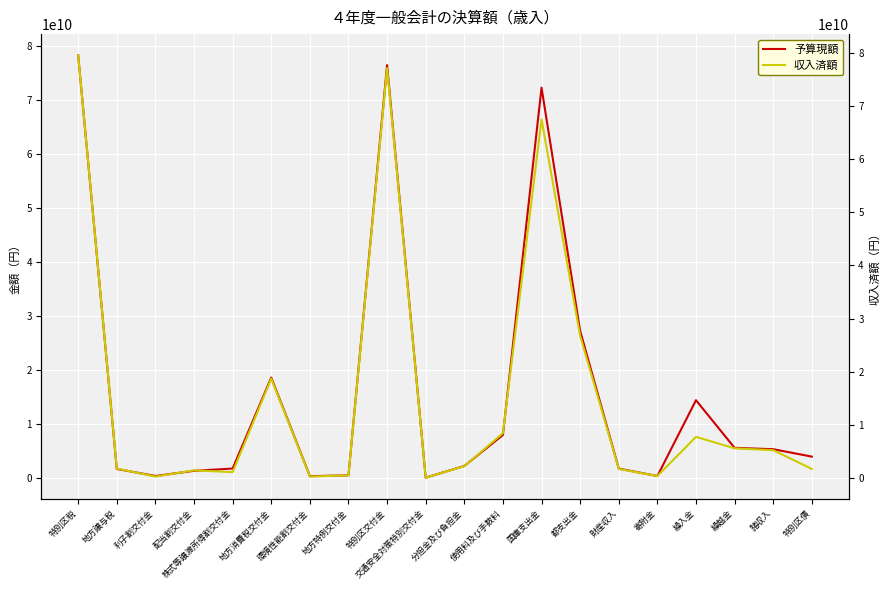

What is the sum of all 収入済額 values?

308142331203